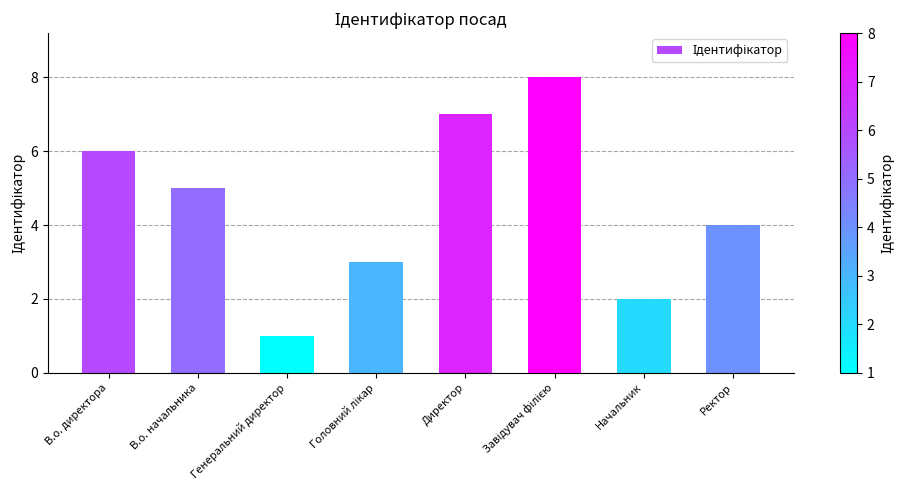

The value at Генеральний директор is 1. True or false?

True